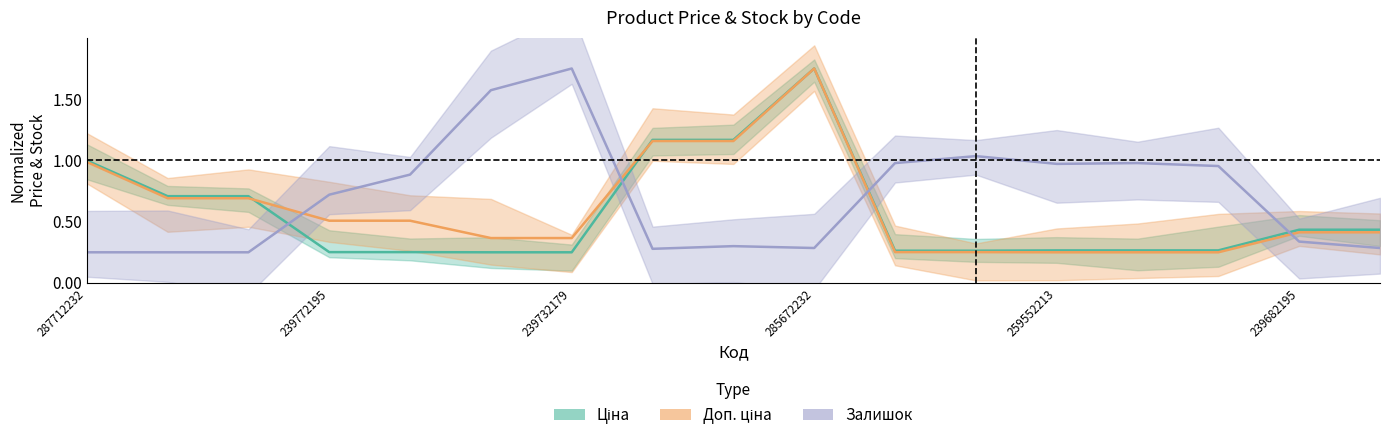

Between 8 and 16, which is larger?

8